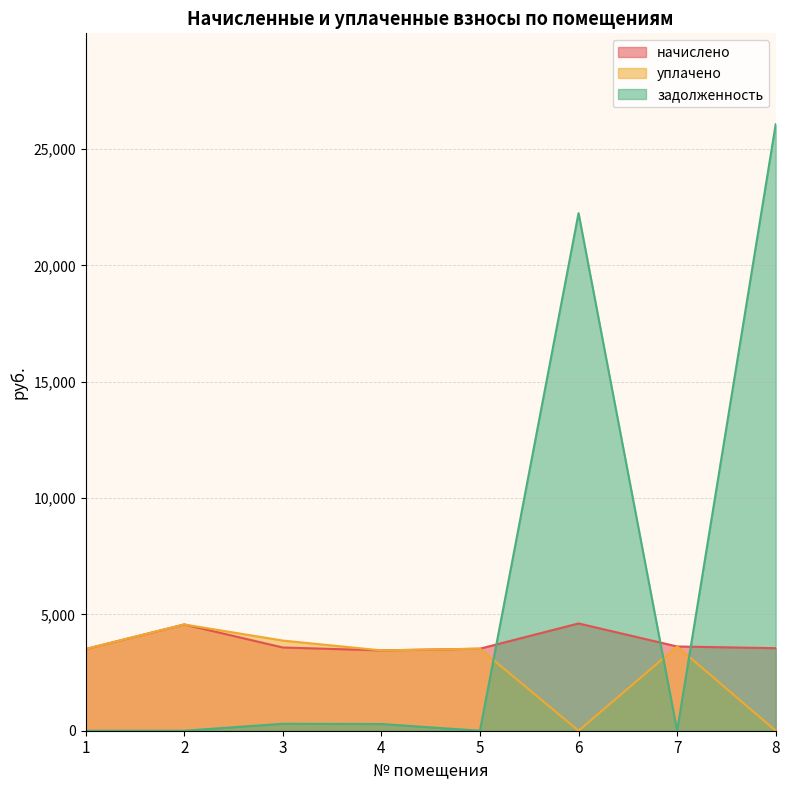

At which category is the sum across all series the highest?

8